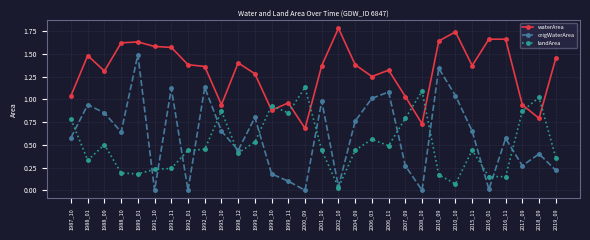

True or false: waterArea and origWaterArea cross at least once.

False